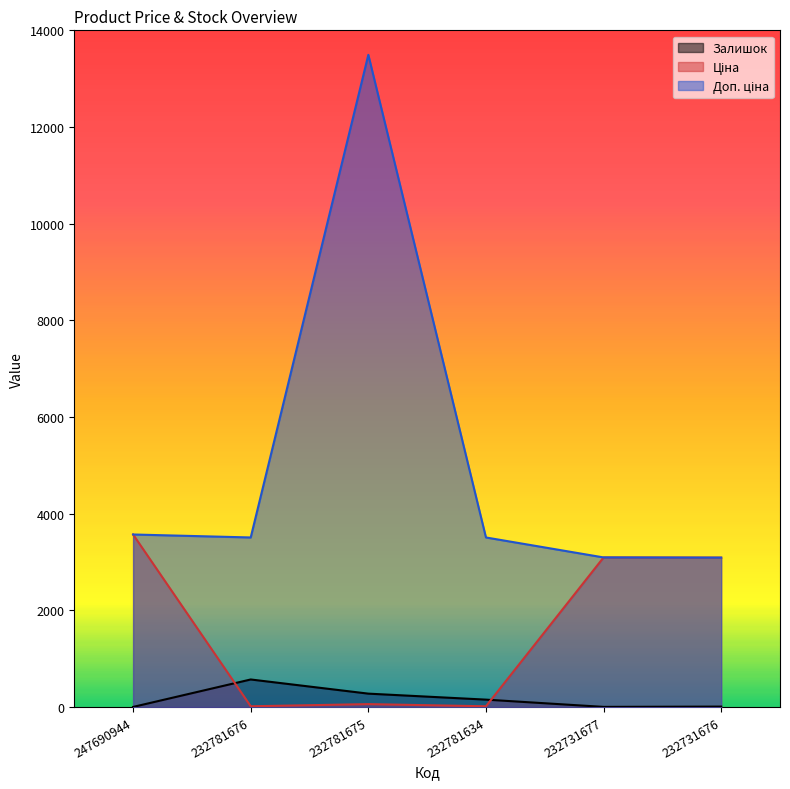

How many lines are shown in the chart?

3